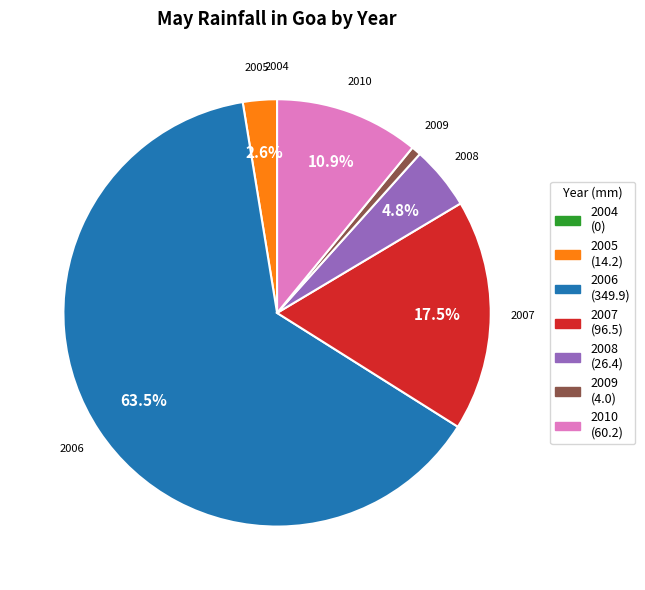

Which has a higher value, 2008 (26.4) or 2005 (14.2)?

2008 (26.4)